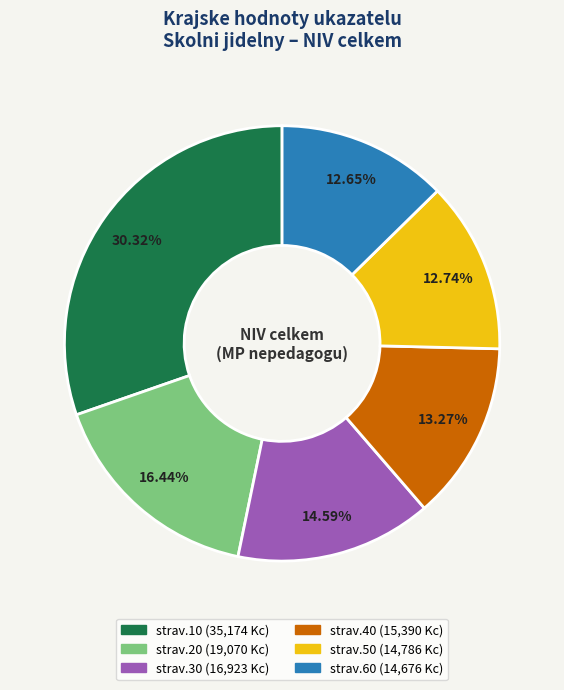

To the nearest percent, what is the difference between the largest and smallest slice percentages?

18%